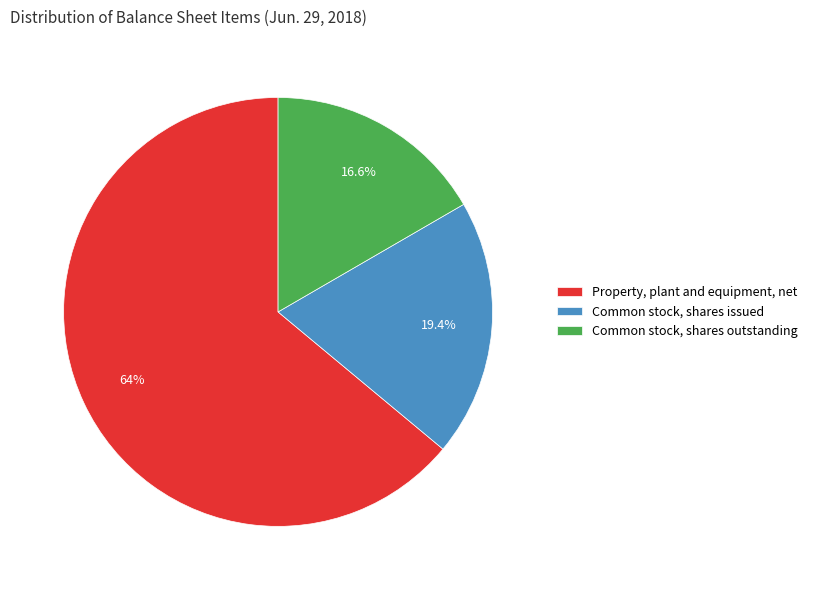

How much of the chart is everything except Property, plant and equipment, net?

36.0%